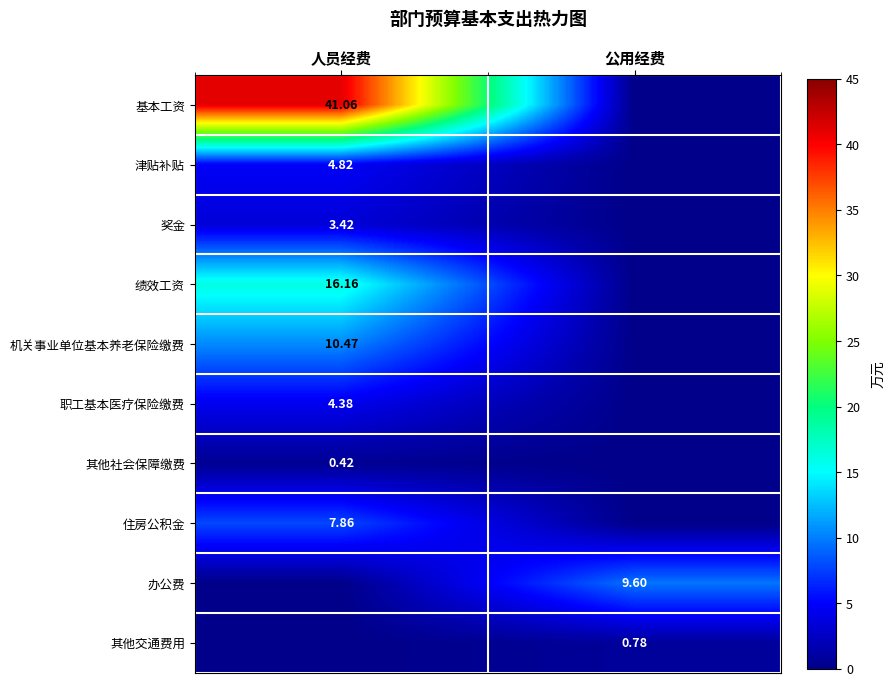

At which category is the sum across all series the highest?

人员经费